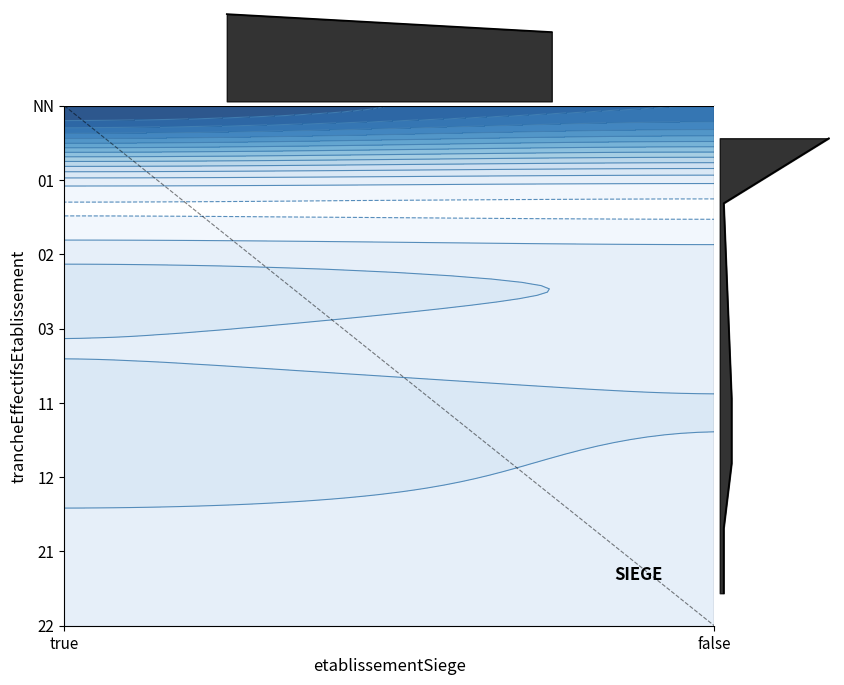

Which has a higher value, true or false?

true